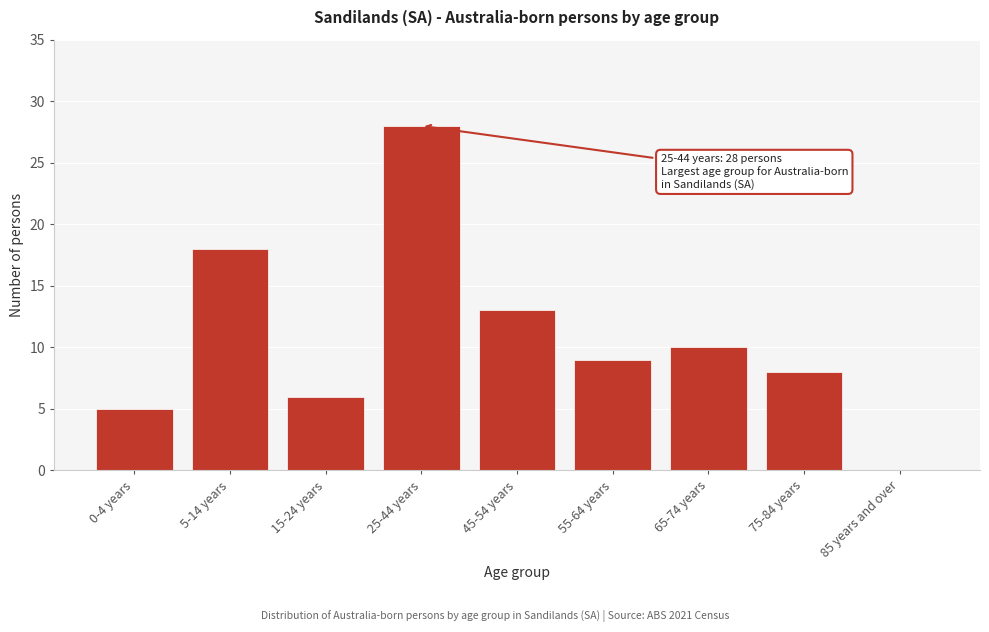

Reading right to left, what are all the values shown in this chart?

85 years and over=0	75-84 years=8	65-74 years=10	55-64 years=9	45-54 years=13	25-44 years=28	15-24 years=6	5-14 years=18	0-4 years=5